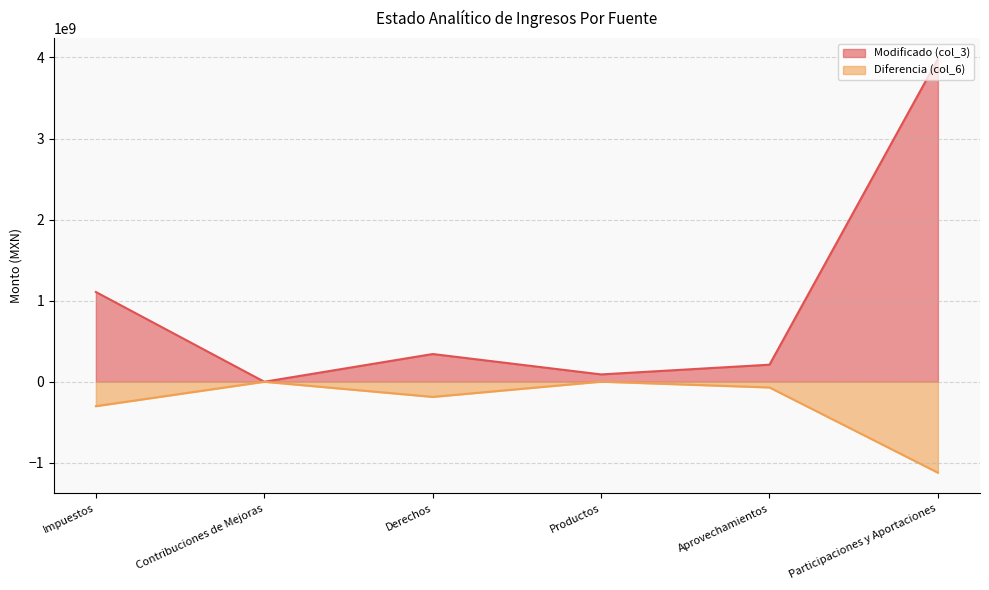

What is the label of the 6th point from the right?

Impuestos